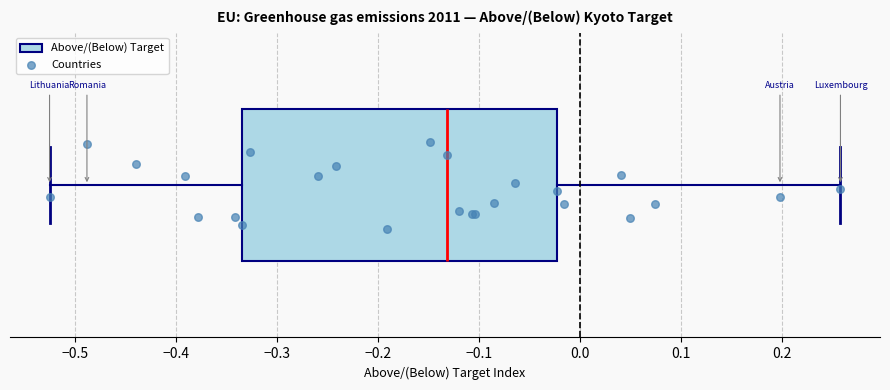

Transcribe this box plot: give where the median line is, the range the box spans, and where the two whiskers end, as read against the x-axis. The values are not printed on the chart, so give them approximately, as read against the axis.

median -0.13, box -0.33 to -0.02, whiskers -0.52 to 0.26